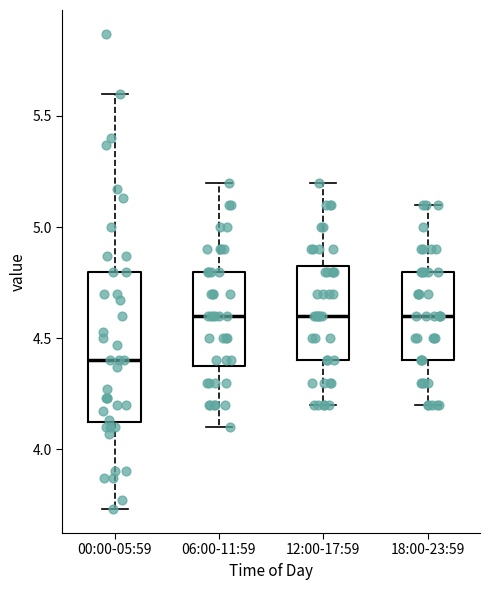

Where is the lower edge of the box for 06:00-11:59 on the y-axis? The values are not printed on the chart, so give them approximately, as read against the axis.

4.40